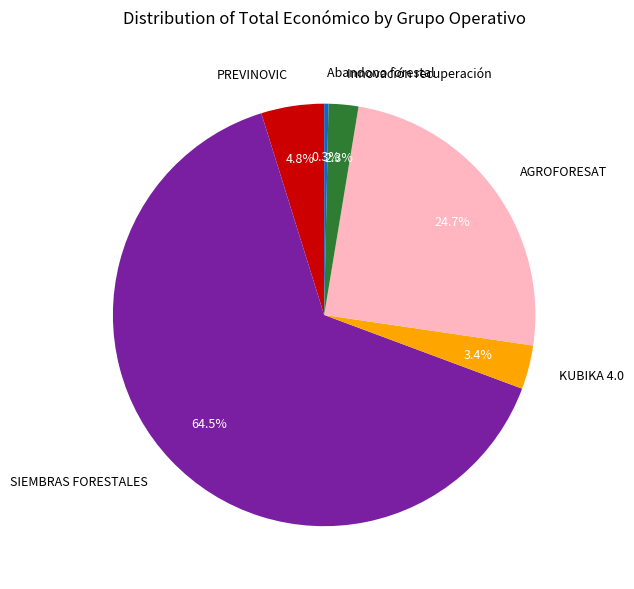

Which slice is the smallest?

Abandono forestal